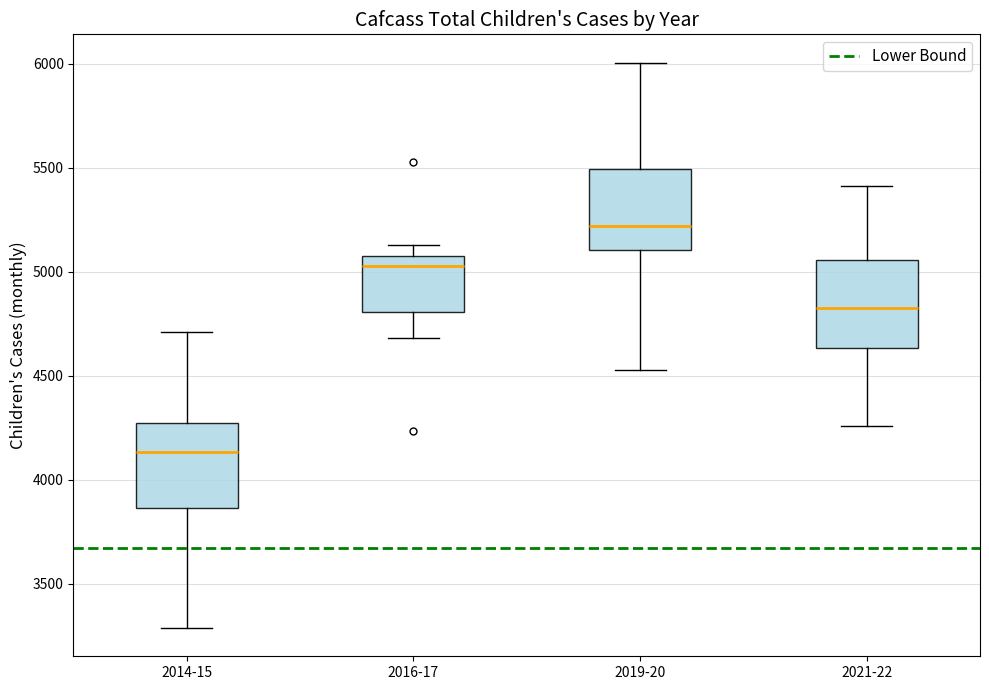

Which box's median line is the highest?

2019-20